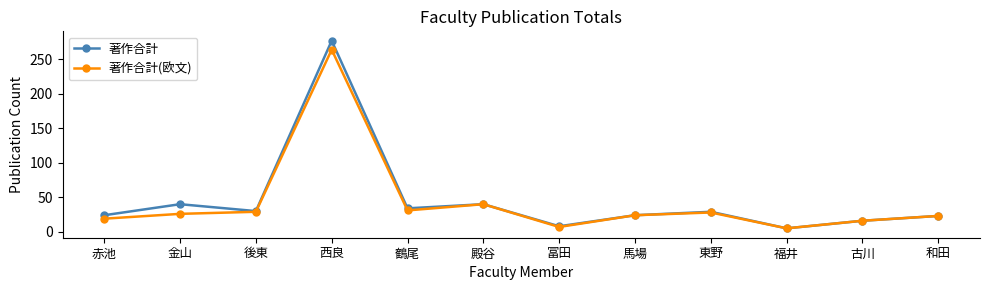

How many data points does each series have?

12